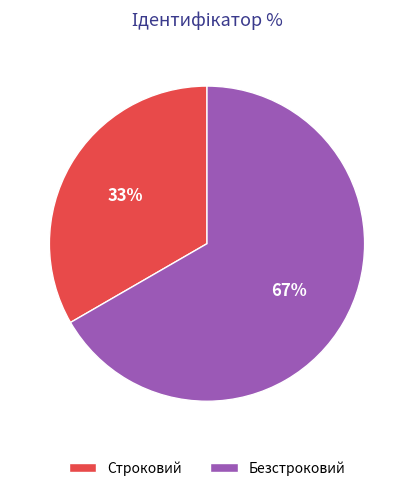

To the nearest percent, what is the average slice percentage?

50%